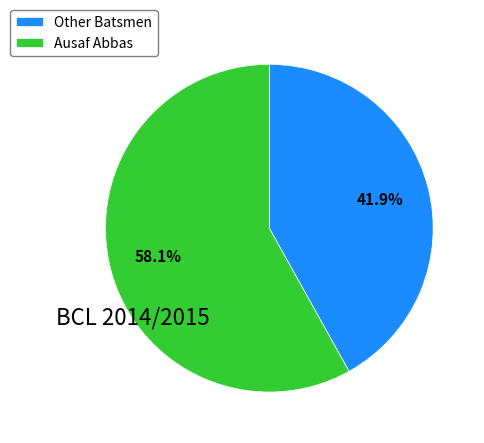

How much of the chart is everything except Ausaf Abbas?

41.9%